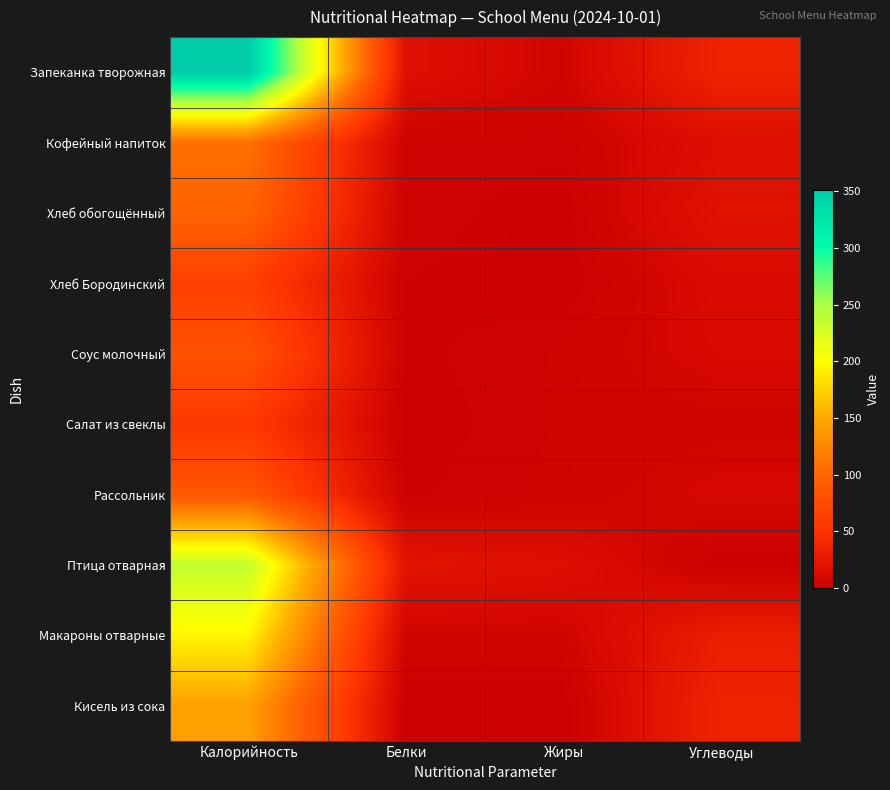

Which series has the largest total across all categories?

Запеканка творожная